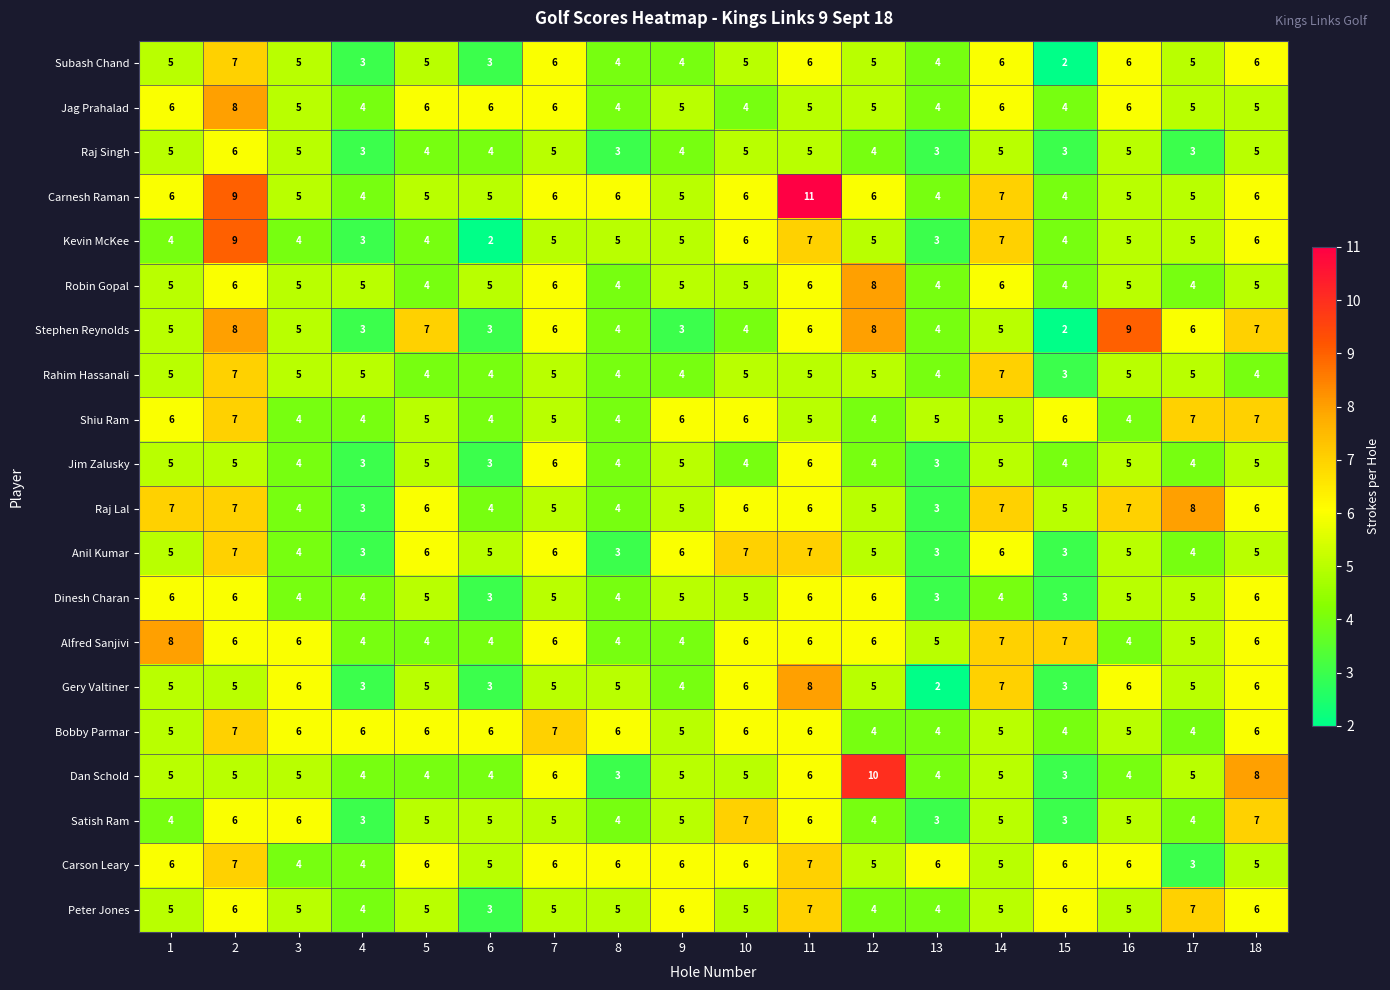

What is the sum of all Stephen Reynolds values?

95